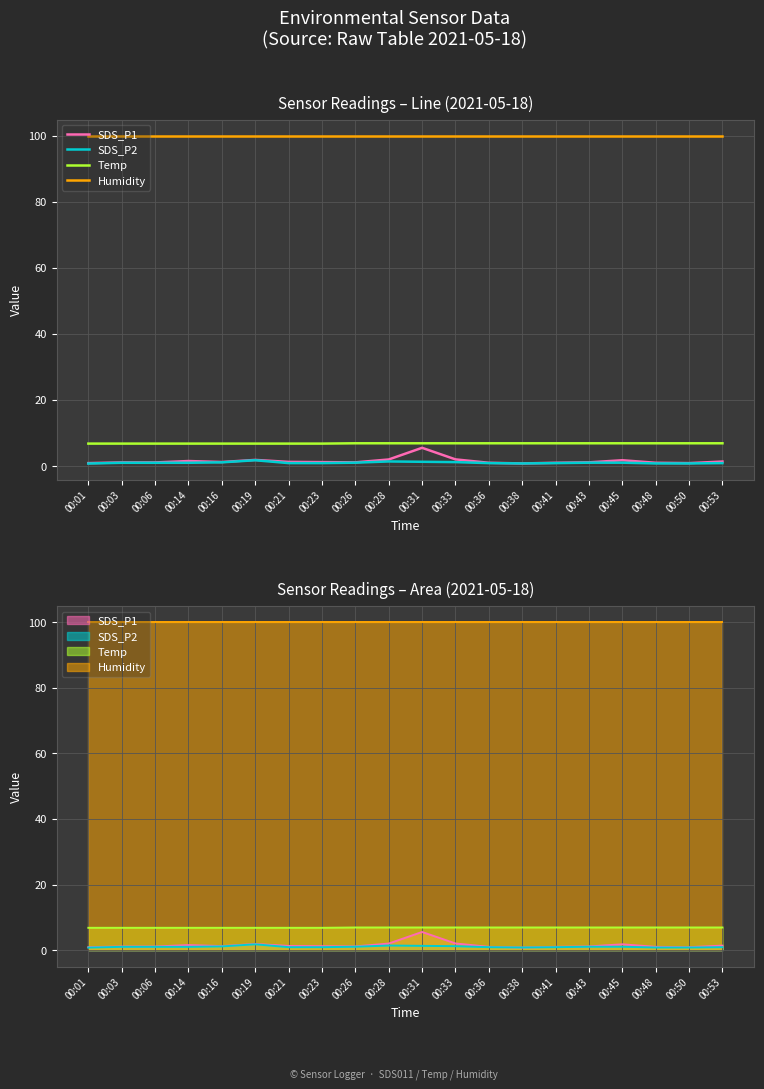

True or false: Temp and Humidity intersect in this chart.

False